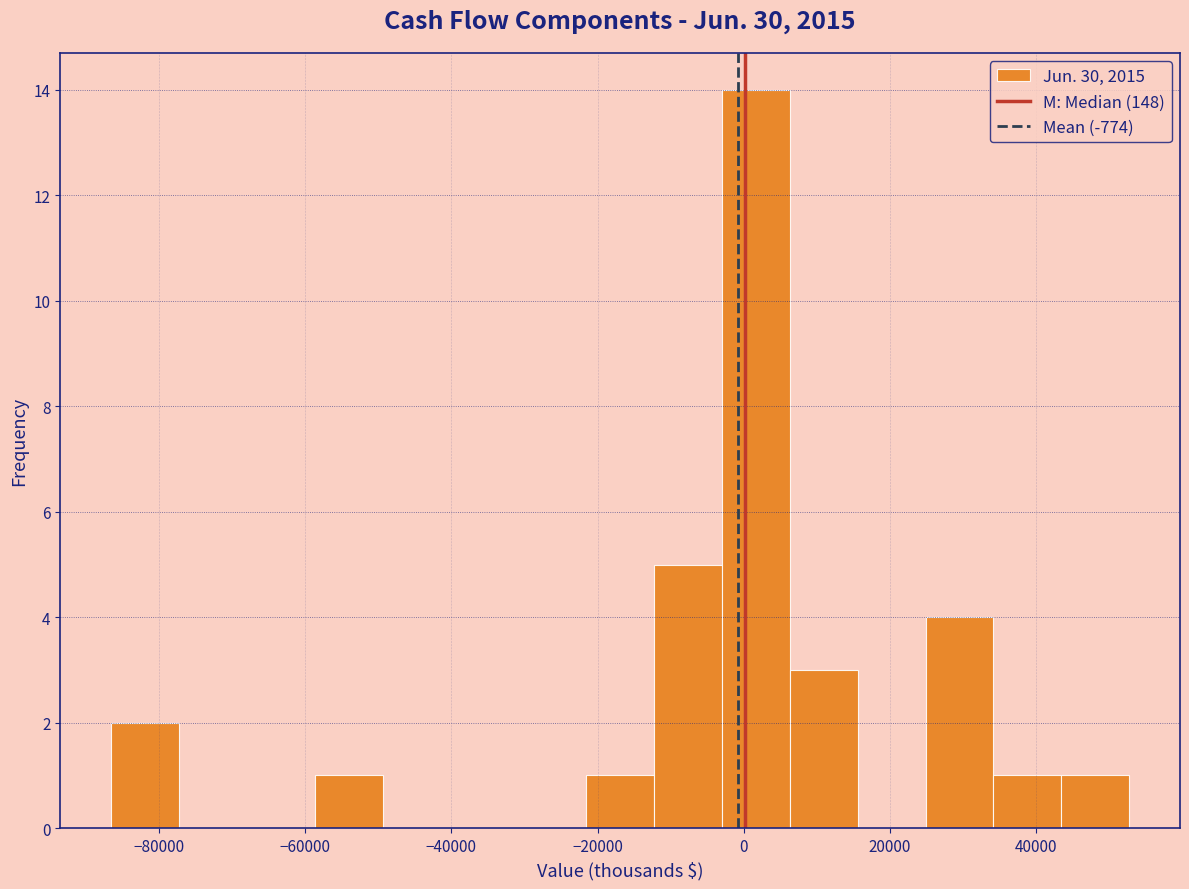

Reading left to right, transcribe this chart: for each bar, give the range it covers on the x-axis and its height. Neither the bar edges nor the heights are printed on the chart, so give them approximately, as read against the axes.

-86000 to -78000: 2
-78000 to -68000: 0
-68000 to -58000: 0
-58000 to -50000: 1
-50000 to -40000: 0
-40000 to -30000: 0
-30000 to -22000: 0
-22000 to -12000: 1
-12000 to -2000: 5
-2000 to 6000: 14
6000 to 16000: 3
16000 to 24000: 0
24000 to 34000: 4
34000 to 44000: 1
44000 to 52000: 1